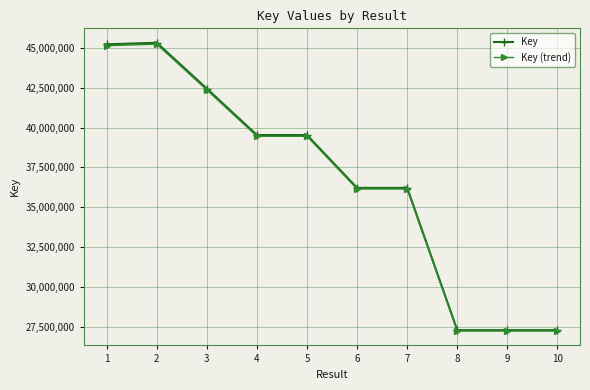

At which label does Key first exceed 39528241?

1